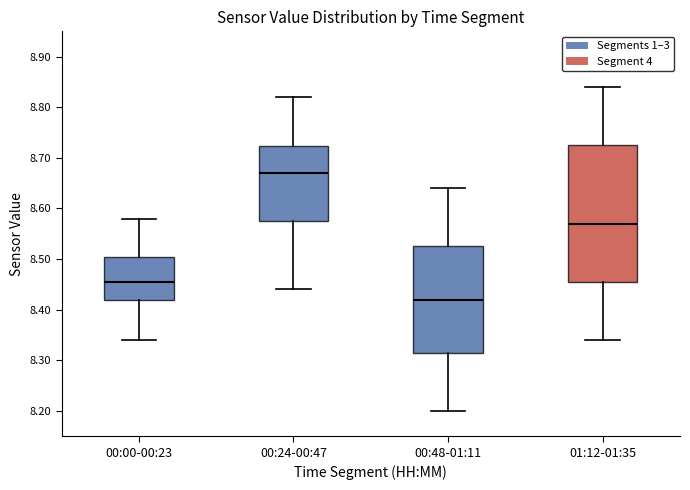

Where is the lower edge of the box for 01:12-01:35 on the y-axis? The values are not printed on the chart, so give them approximately, as read against the axis.

8.46